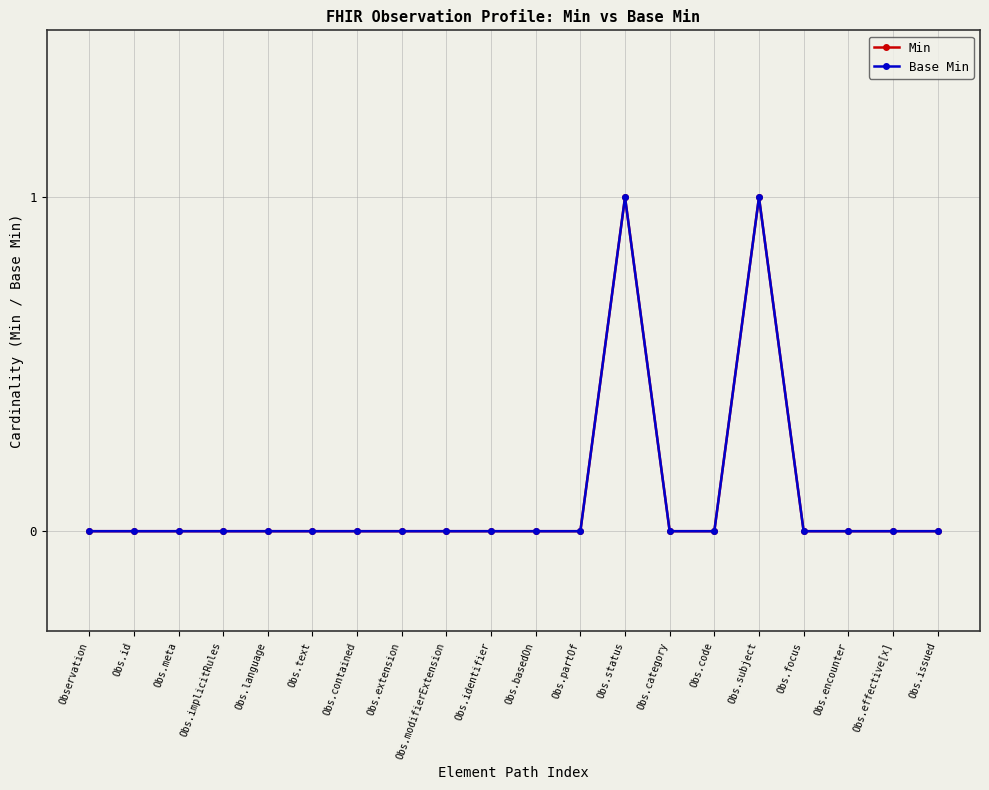

What is the sum of all Base Min values?

2